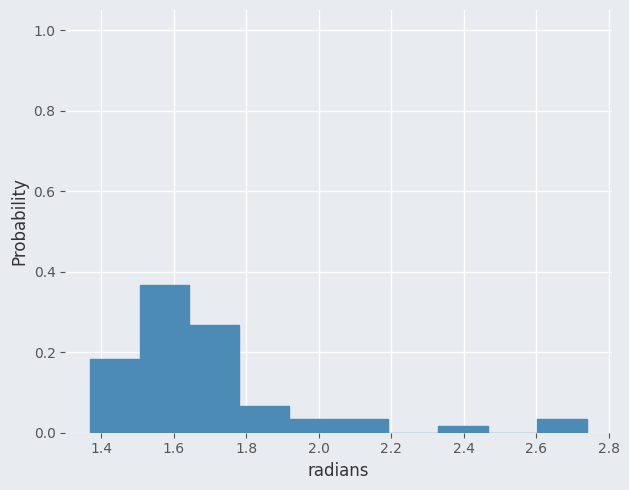

Reading left to right, transcribe this chart: for each bar, give the range it covers on the x-axis and its height. Neither the bar edges nor the heights are printed on the chart, so give them approximately, as read against the axes.

1.38 to 1.50: 0.18
1.50 to 1.64: 0.36
1.64 to 1.78: 0.26
1.78 to 1.92: 0.06
1.92 to 2.06: 0.04
2.06 to 2.20: 0.04
2.20 to 2.32: 0
2.32 to 2.46: under 0.02
2.46 to 2.60: 0
2.60 to 2.74: 0.04